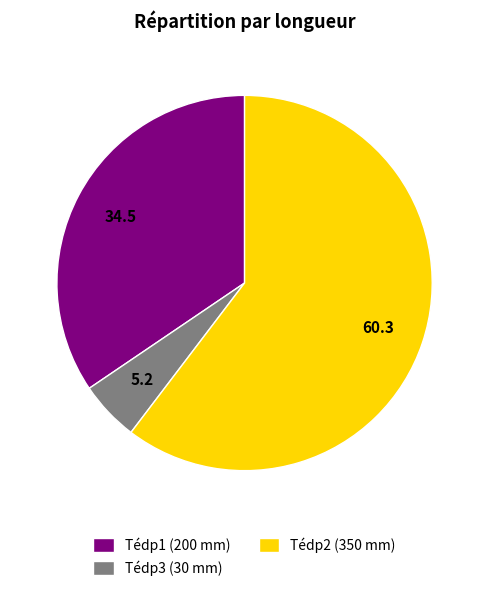

Is the sum of Tédp1 (200 mm) and Tédp2 (350 mm) greater than half?

Yes